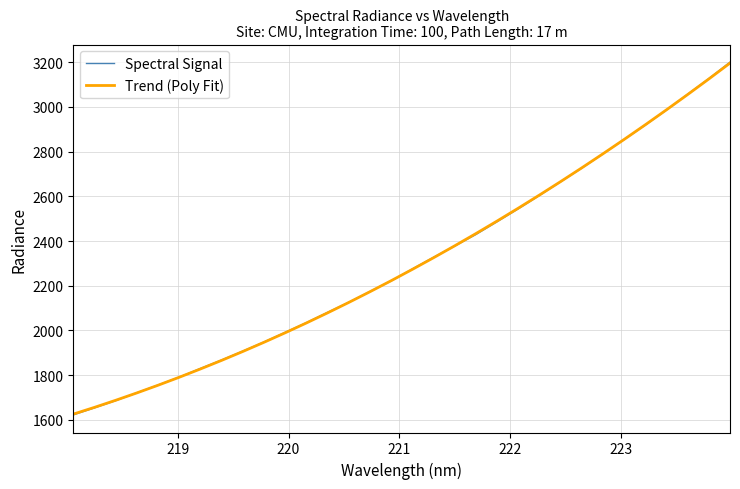

Reading left to right, extract all data points from this chart.

Spectral Signal: 1622.0	1653.4	1685.6	1720.9	1755.6	1791.0	1830.0	1867.8	1907.5	1948.4	1991.6	2035.0	2081.2	2126.0	2174.8	2221.6	2275.5	2327.5	2377.8	2429.4	2486.6	2544.4	2604.1	2665.4	2726.6	2790.5	2854.8	2919.4	2986.6	3057.2	3127.1	3200.6
Trend (Poly Fit): 1625.4	1655.7	1687.3	1720.4	1754.8	1790.5	1827.6	1866.1	1905.9	1947.1	1989.7	2033.6	2078.8	2125.5	2173.5	2222.8	2273.5	2325.5	2378.9	2433.7	2489.8	2547.3	2606.2	2666.3	2727.9	2790.8	2855.0	2920.6	2987.6	3055.9	3125.5	3196.5